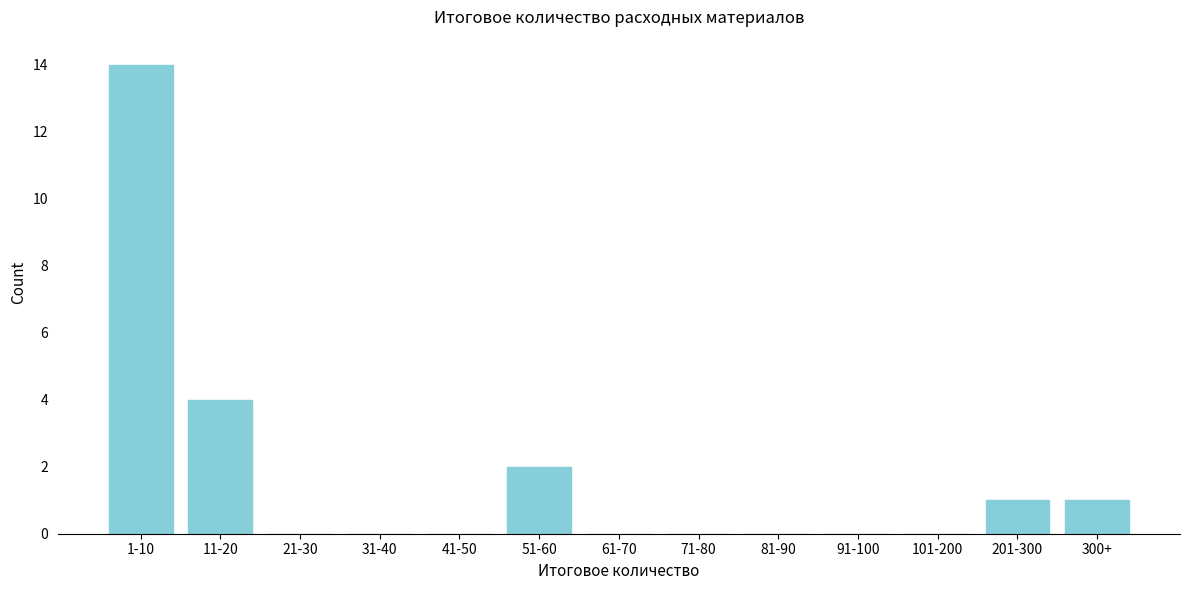

Reading left to right, what are all the values shown in this chart?

1-10=14	11-20=4	21-30=0	31-40=0	41-50=0	51-60=2	61-70=0	71-80=0	81-90=0	91-100=0	101-200=0	201-300=1	300+=1